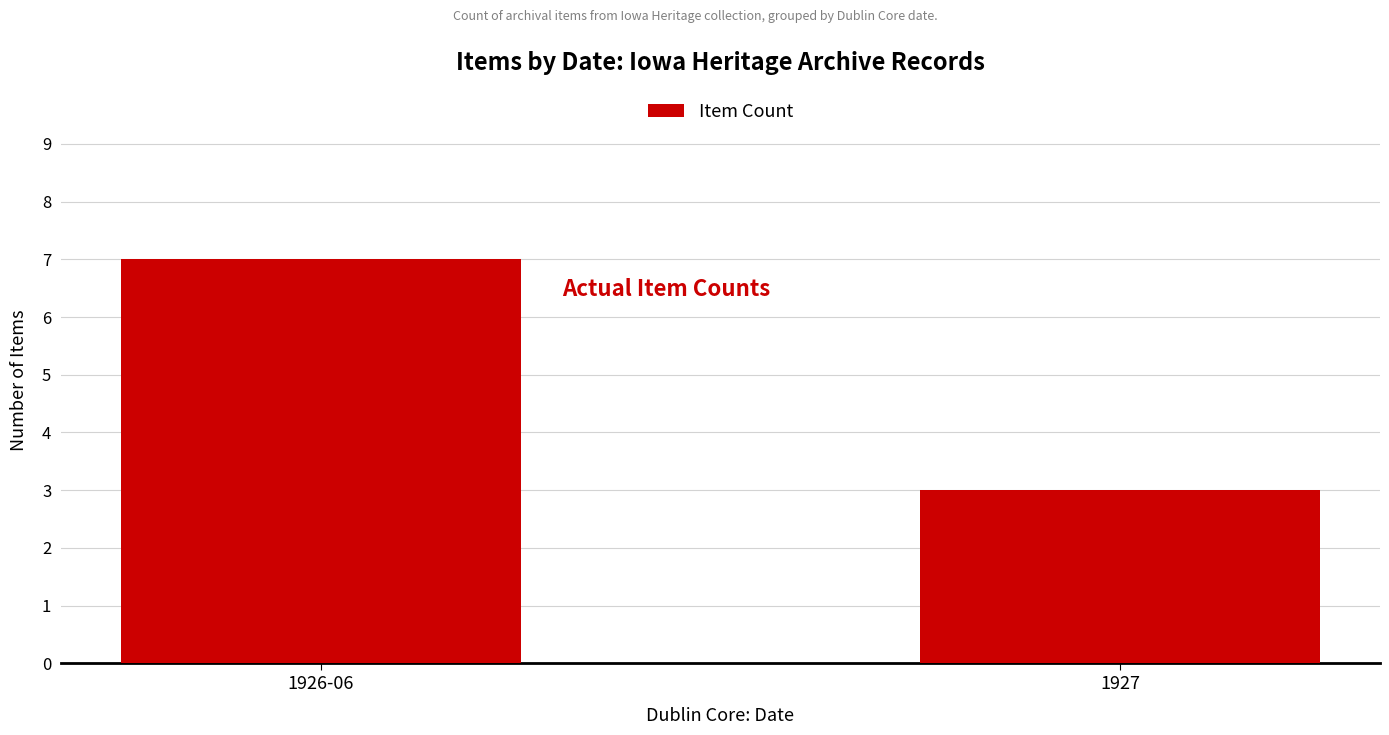

Reading right to left, transcribe all the data shown in this chart.

1927=3	1926-06=7